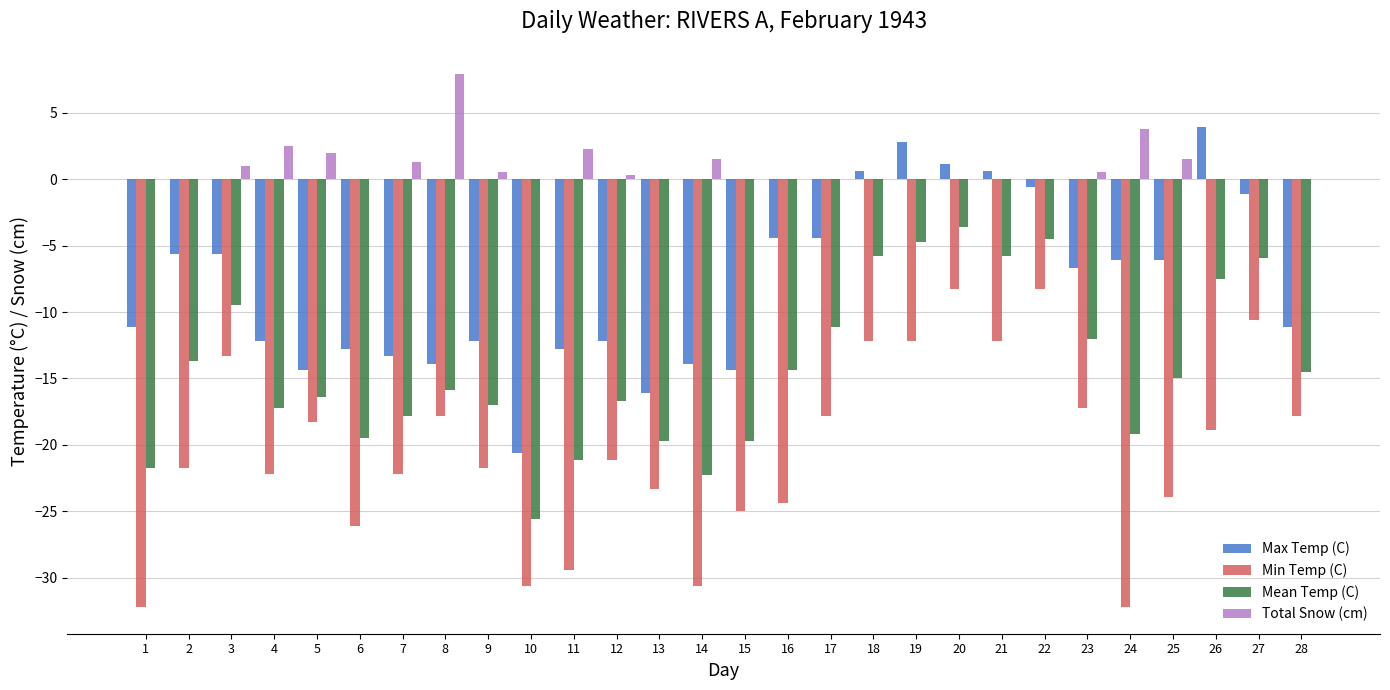

What is the maximum value shown in the chart?

7.9